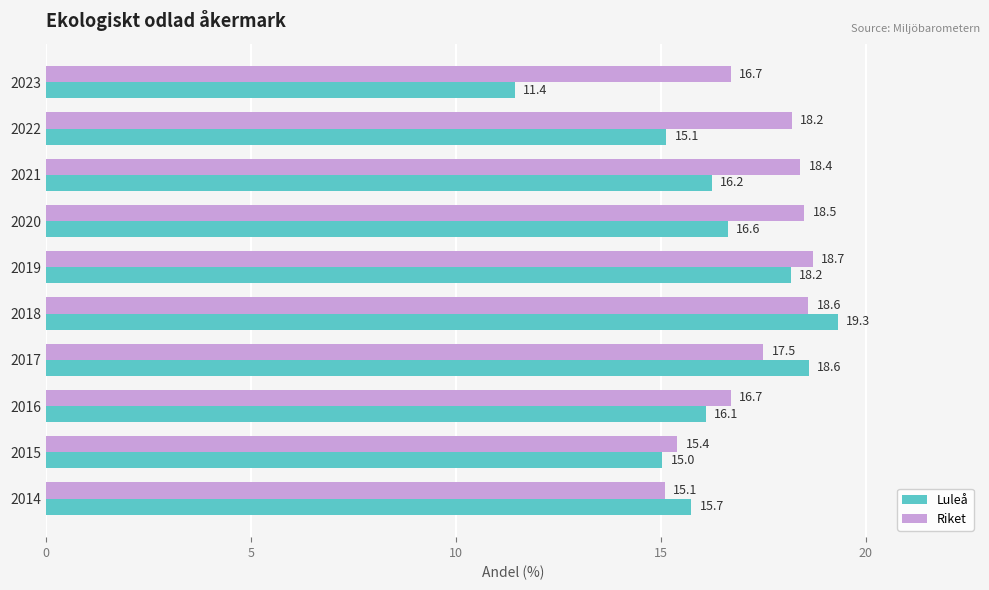

At which category is the sum across all series the highest?

2018